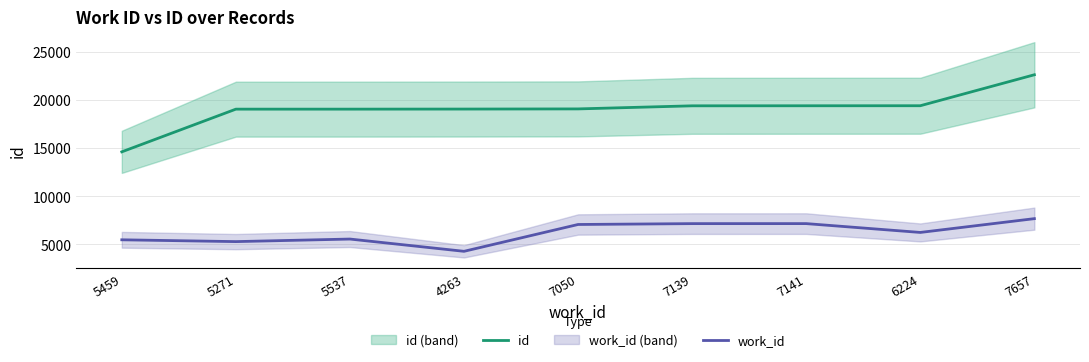

What is the value of the id point at the 7th from the left?

19382